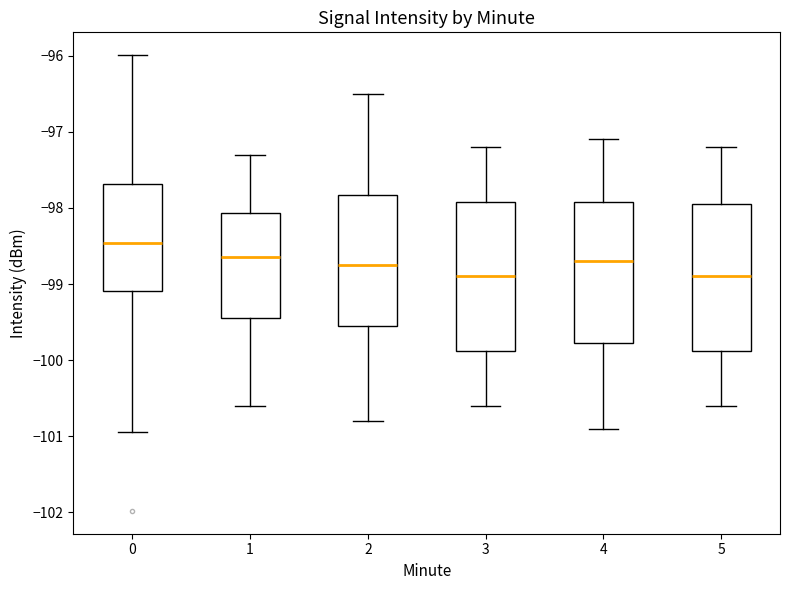

Reading left to right, transcribe this box plot: for each box, give where its median line is, the range the box spans, and where its two whiskers end, as read against the y-axis. The values are not printed on the chart, so give them approximately, as read against the axis.

0: median -98.5, box -99.1 to -97.7, whiskers -100.9 to -96.0
1: median -98.6, box -99.4 to -98.1, whiskers -100.6 to -97.3
2: median -98.7, box -99.5 to -97.8, whiskers -100.8 to -96.5
3: median -98.9, box -99.9 to -97.9, whiskers -100.6 to -97.2
4: median -98.7, box -99.8 to -97.9, whiskers -100.9 to -97.1
5: median -98.9, box -99.9 to -97.9, whiskers -100.6 to -97.2